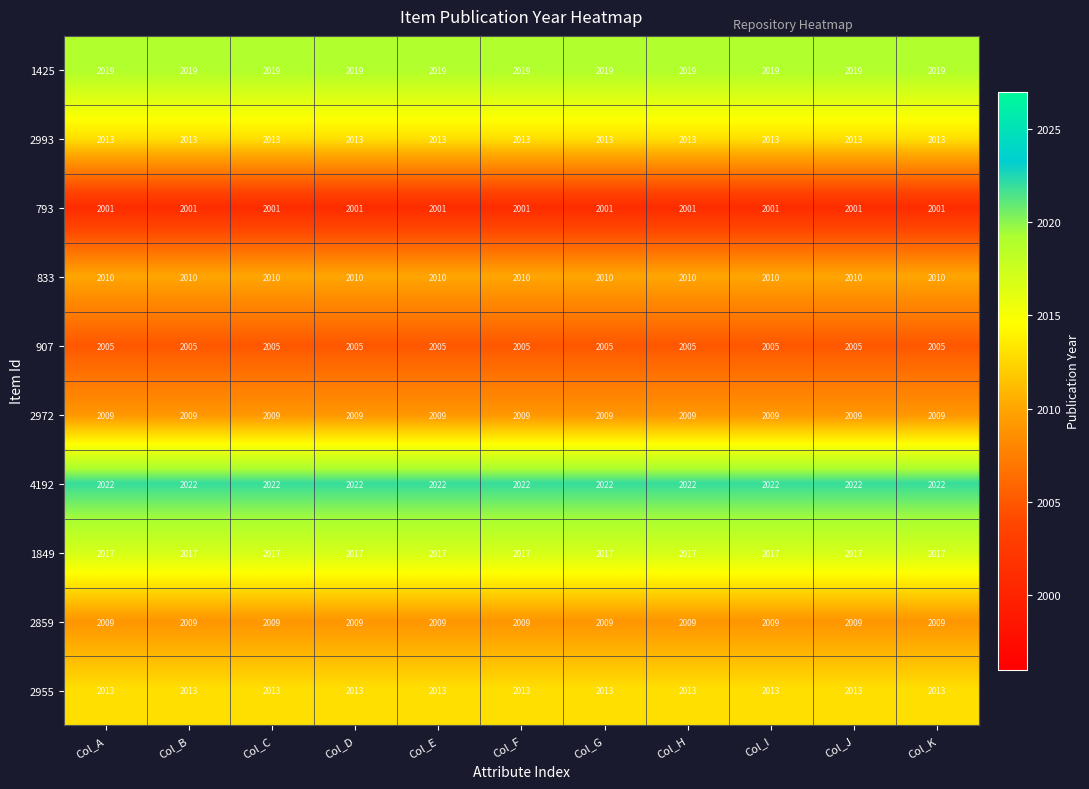

The value of 4192 at Col_K is 2022. True or false?

True